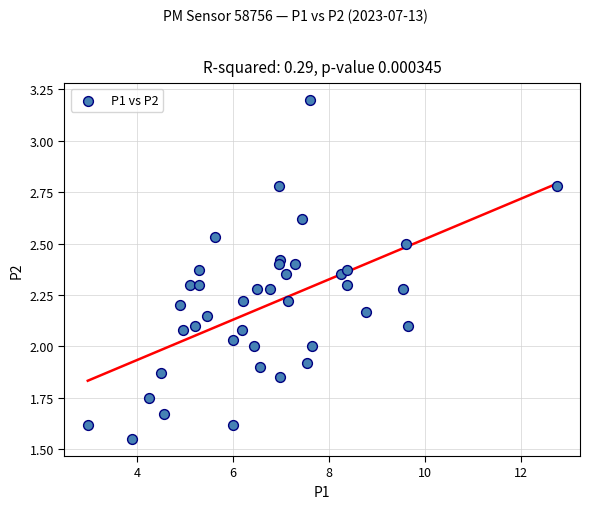

What is the range of X values (max minus min)?

9.8